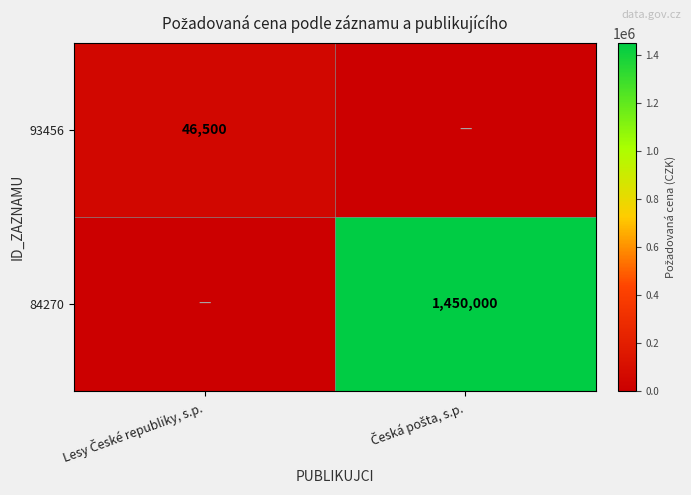

Rank the series by their maximum value, from lowest to highest.

93456, 84270